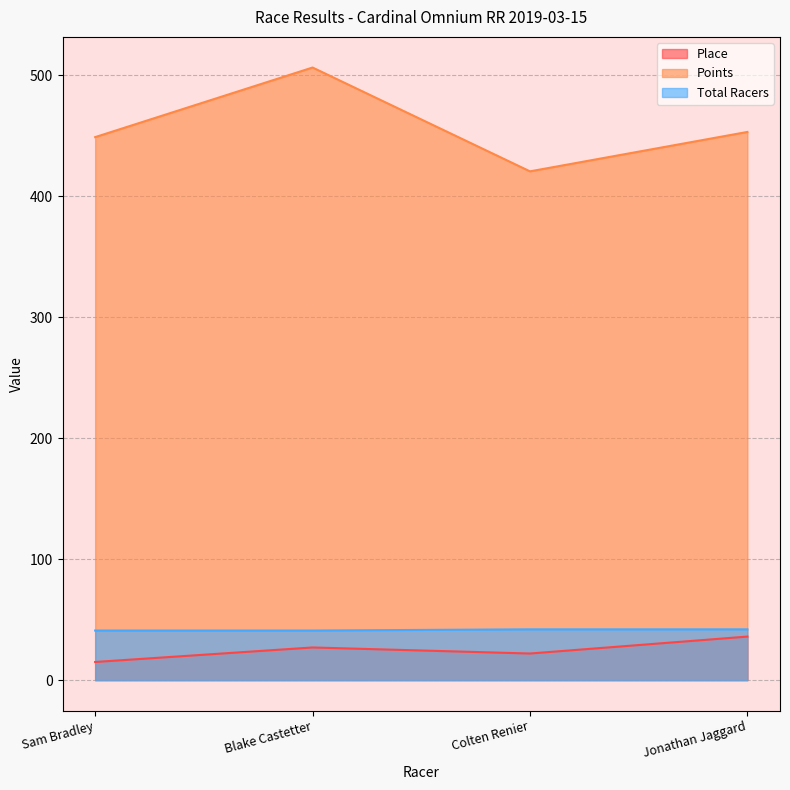

Reading left to right, list all the values displayed in this chart.

Place: 15.0	27.0	22.0	36.0
Points: 448.9	506.4	420.6	453.2
Total Racers: 41.0	41.0	42.0	42.0